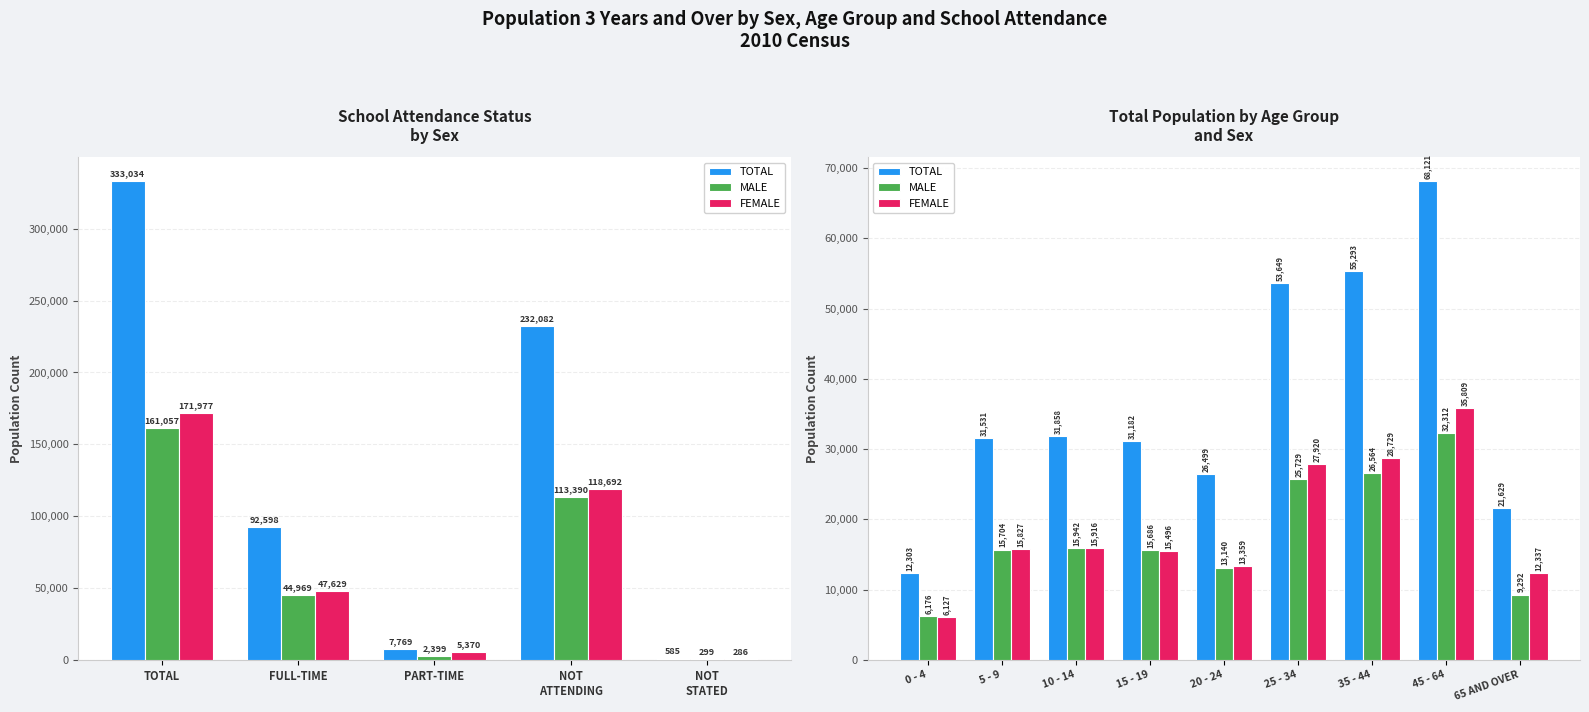

The value of FEMALE at 65 AND OVER is 19305. True or false?

False